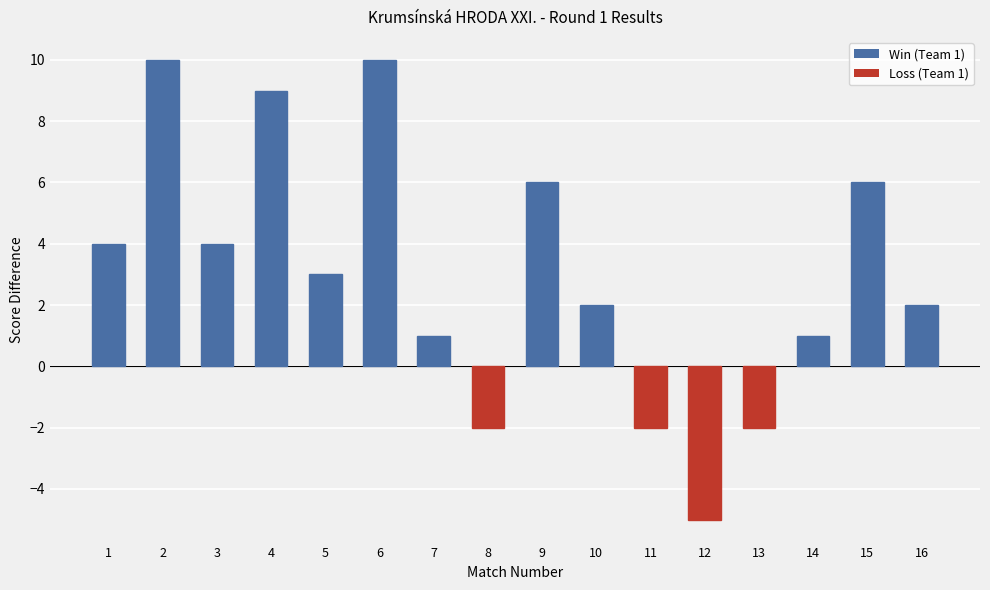

What is the value of the 7th bar from the left?

1